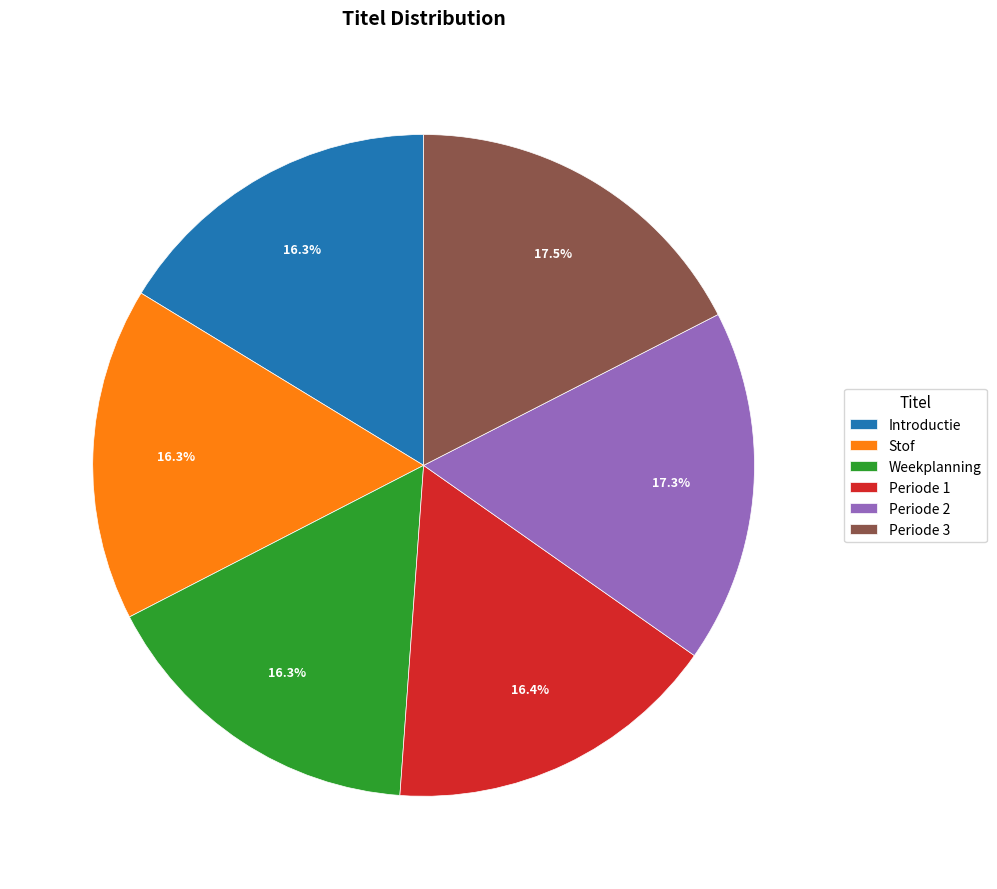

Is Periode 3 the majority of the pie?

No